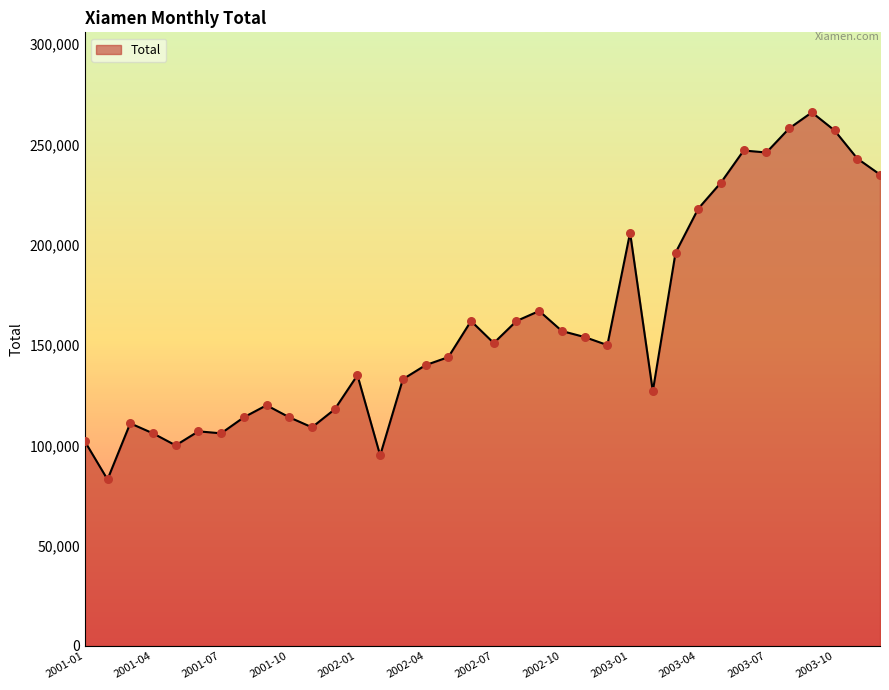

What is the maximum value shown in the chart?

266000